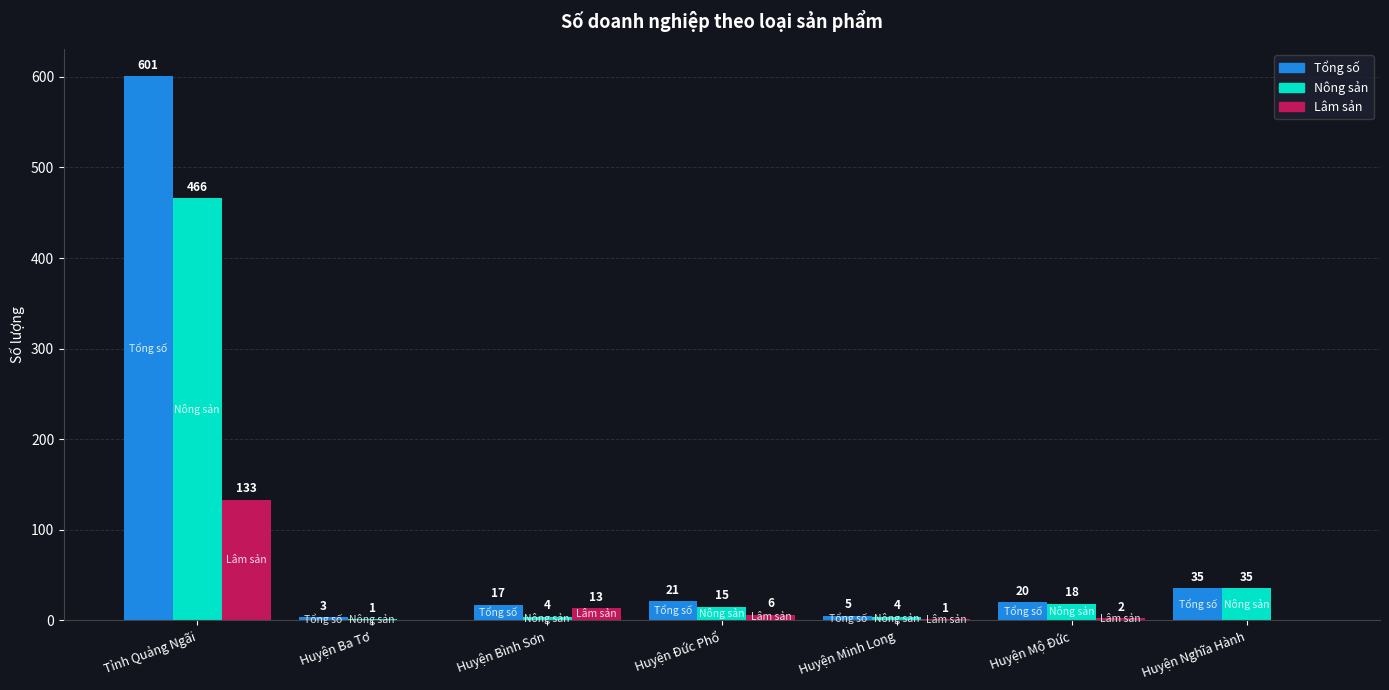

The Lâm sản series shows 6 at Huyện Đức Phổ. True or false?

True